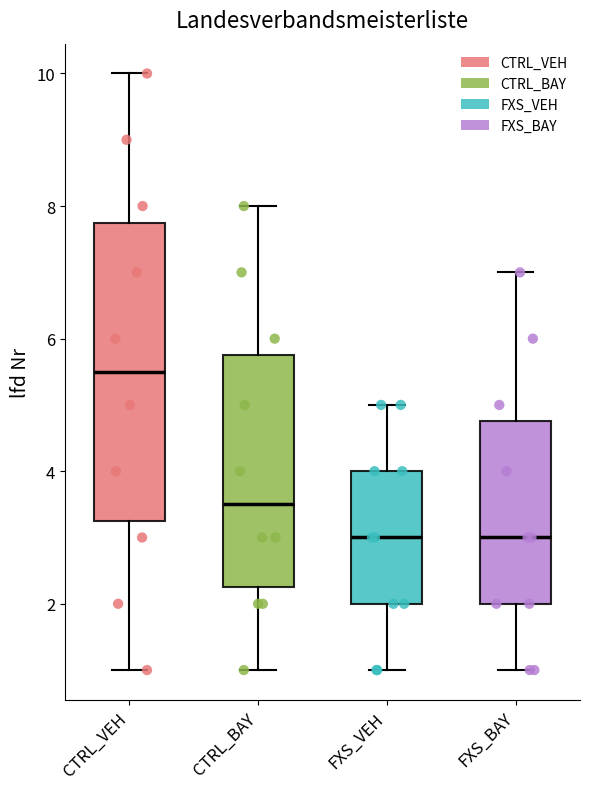

Which box's median line is the highest?

CTRL_VEH